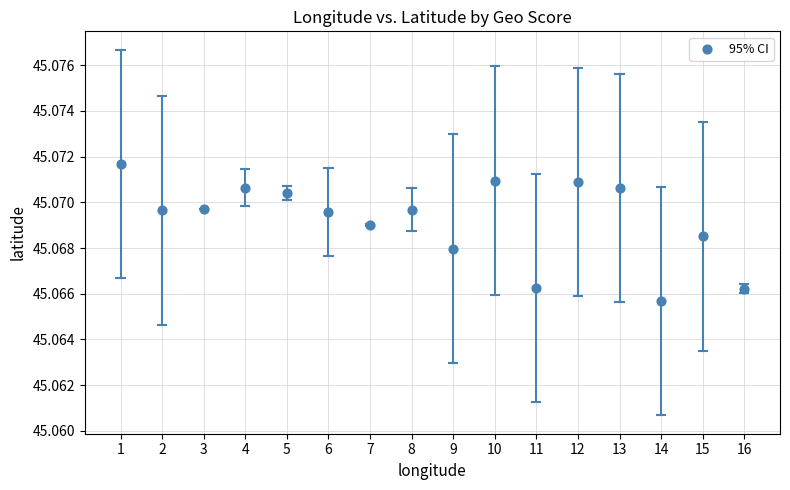

What is the range of X values (max minus min)?

15.0